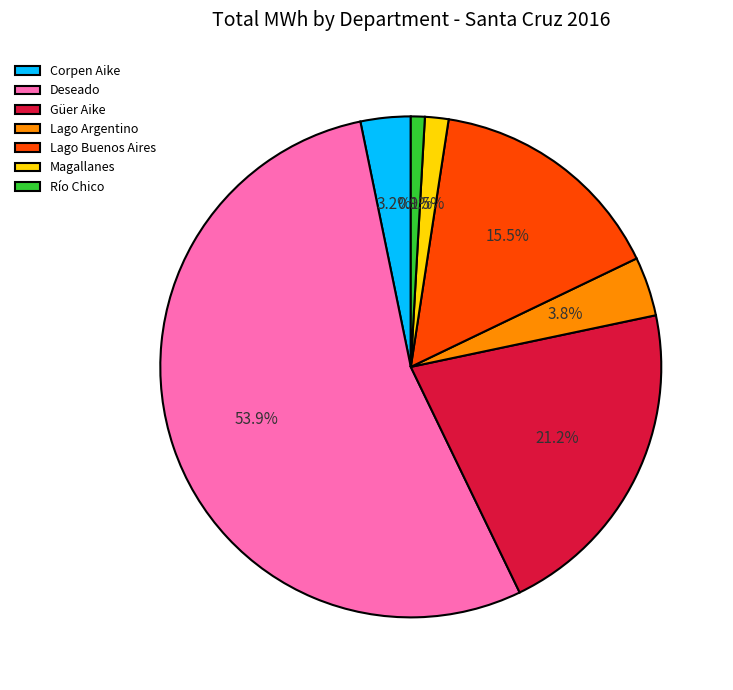

How many segments does this pie chart have?

7